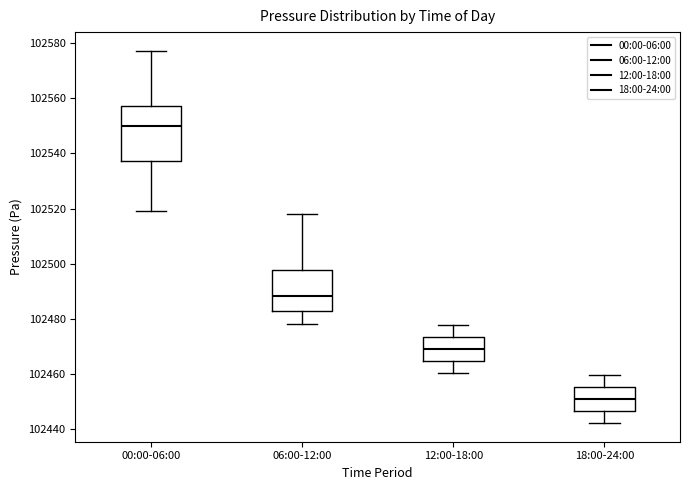

Where does the upper whisker of the box for 18:00-24:00 end on the y-axis? The values are not printed on the chart, so give them approximately, as read against the axis.

102460